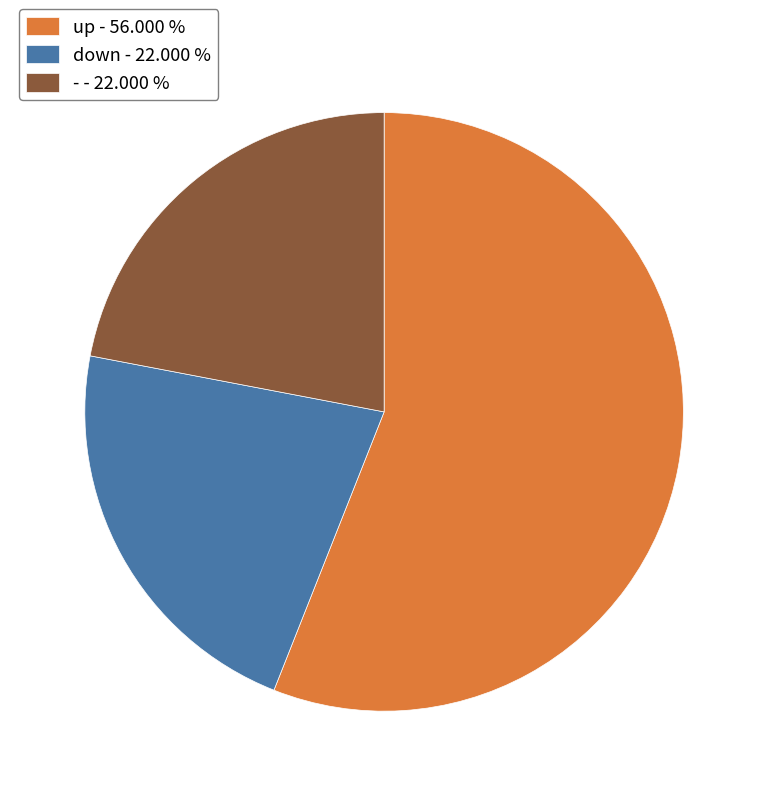

Between up - 56.000 % and down - 22.000 %, which is larger?

up - 56.000 %